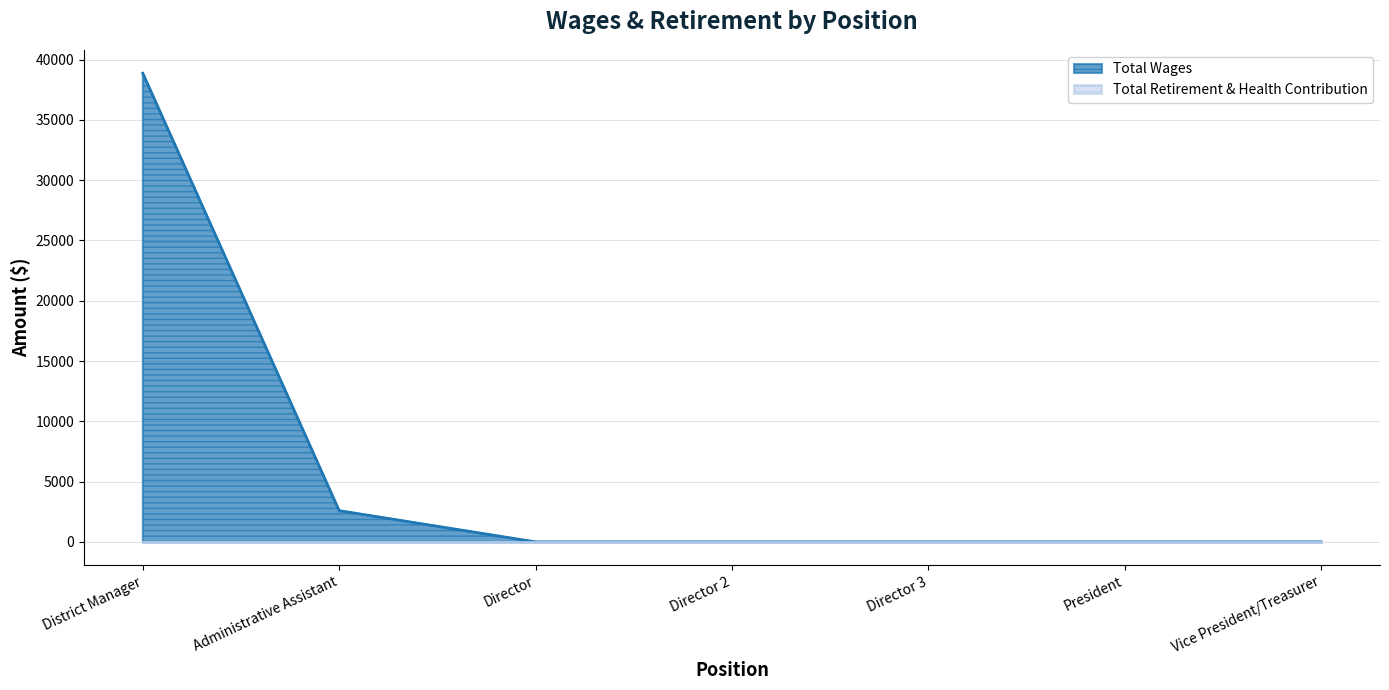

What is the sum of the values at President and Administrative Assistant?

2592